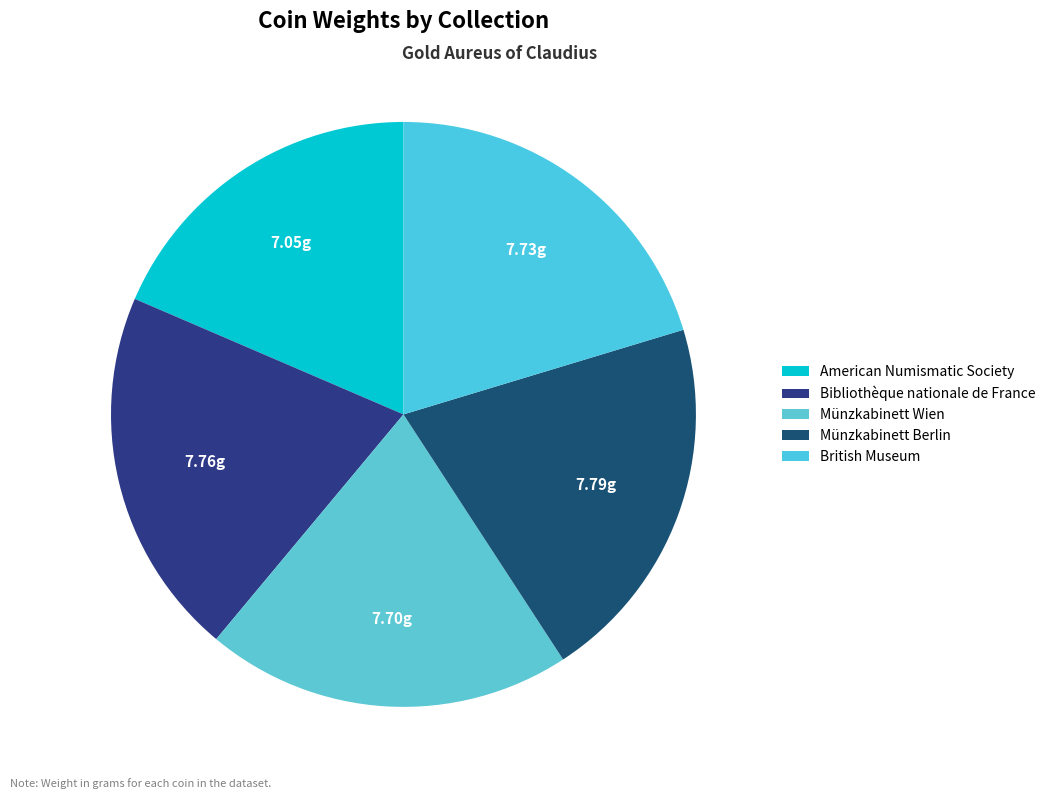

Which has a higher value, American Numismatic Society or British Museum?

British Museum